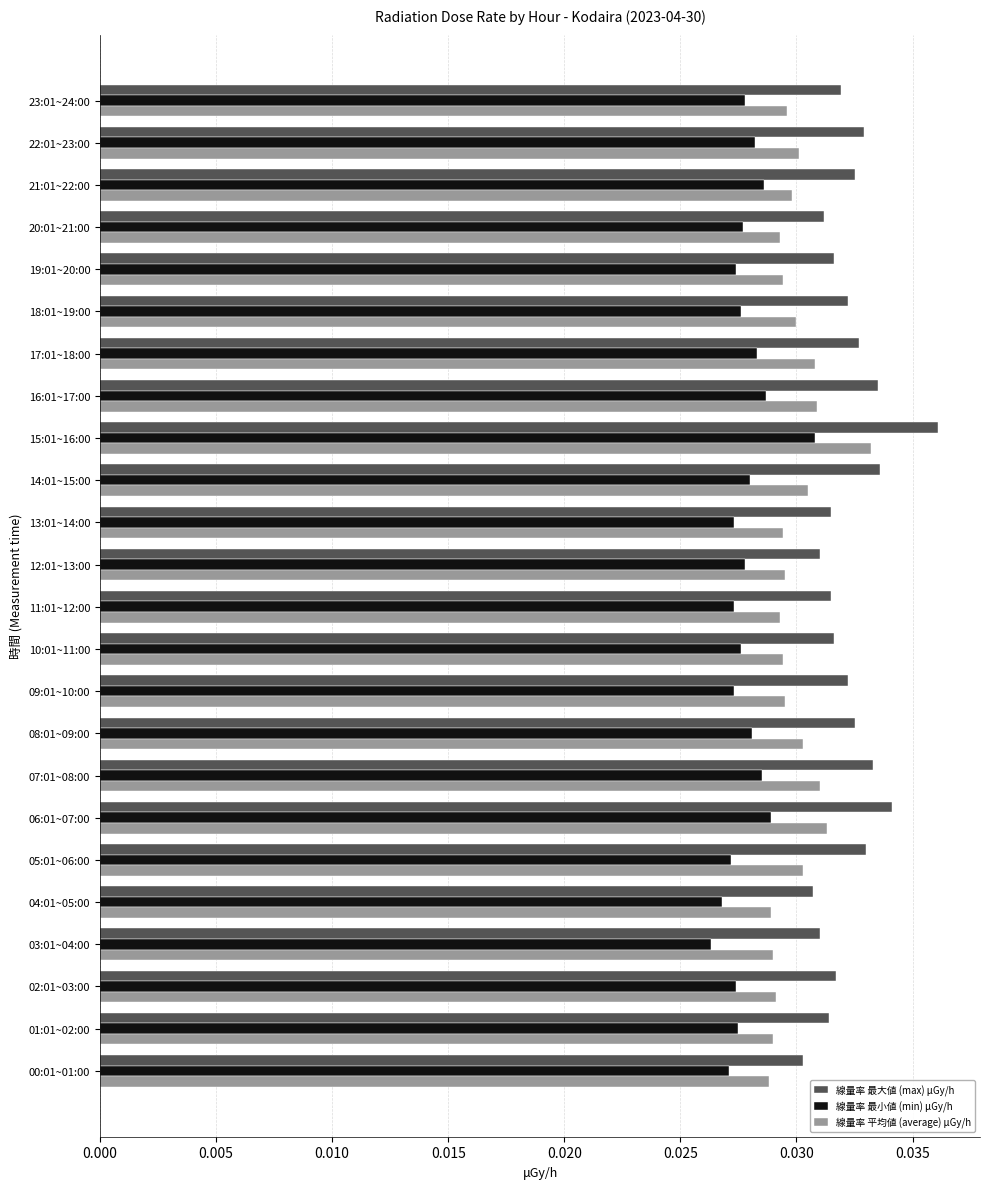

Which series has the largest total across all categories?

線量率 最大値 (max) μGy/h